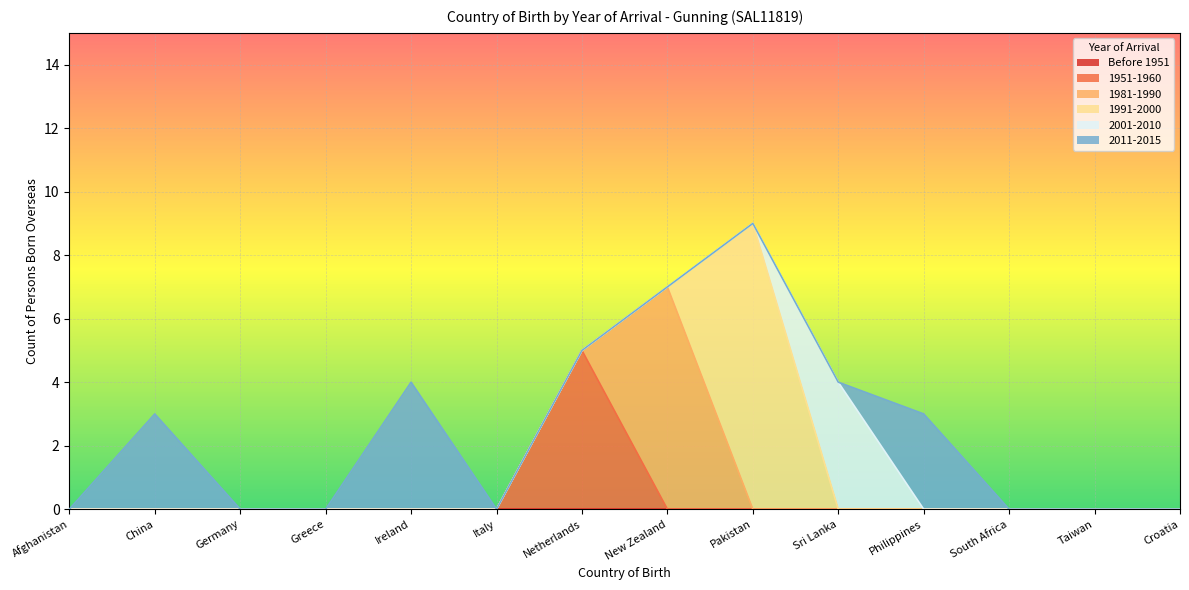

What are all the series names shown in the legend?

Before 1951, 1951-1960, 1981-1990, 1991-2000, 2001-2010, 2011-2015